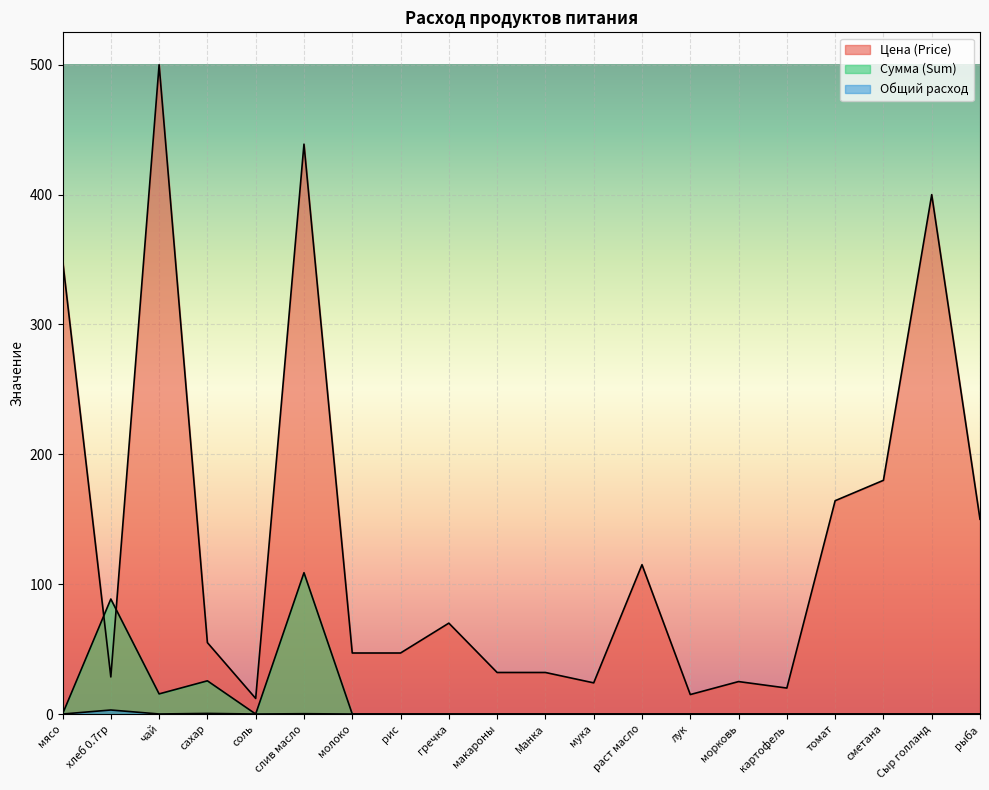

What is the spread (max minus min) of values at соль?

12.0